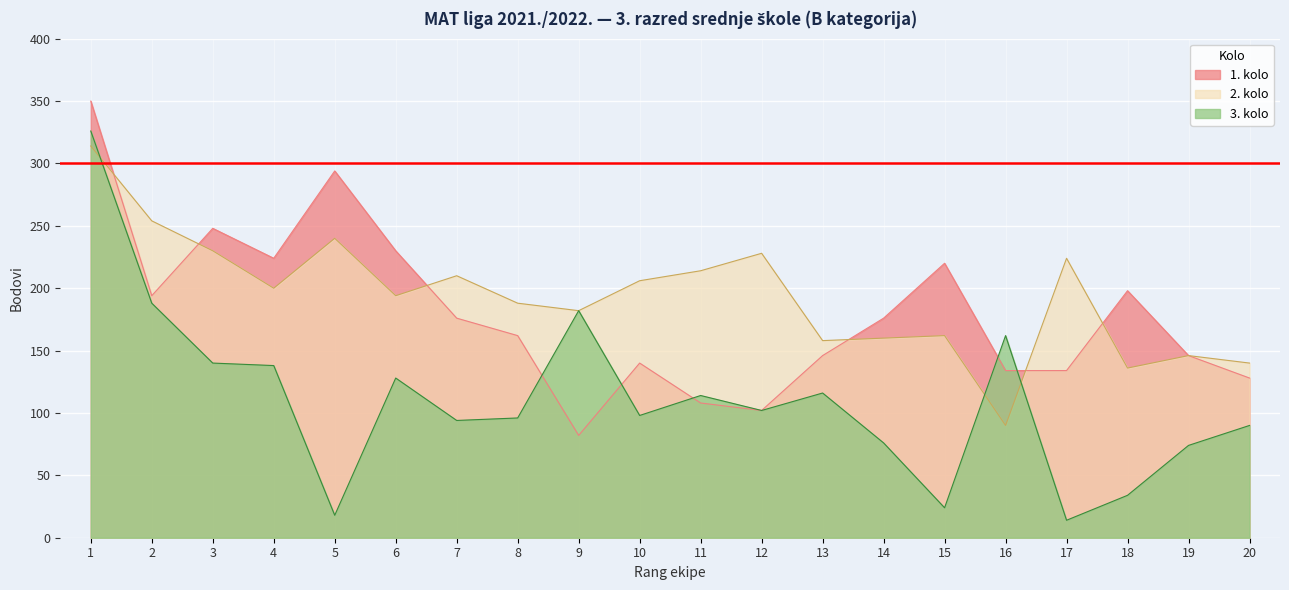

What are all the series names shown in the legend?

1. kolo, 2. kolo, 3. kolo